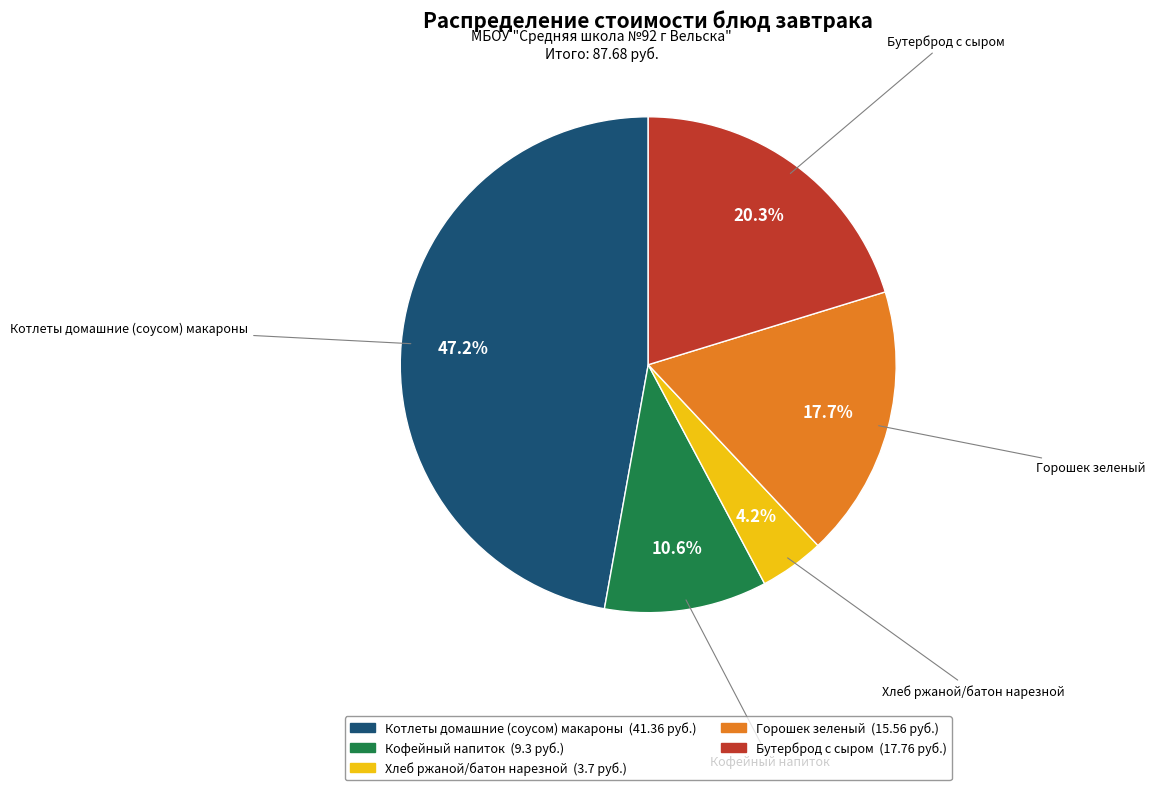

Does any single category account for the majority?

No